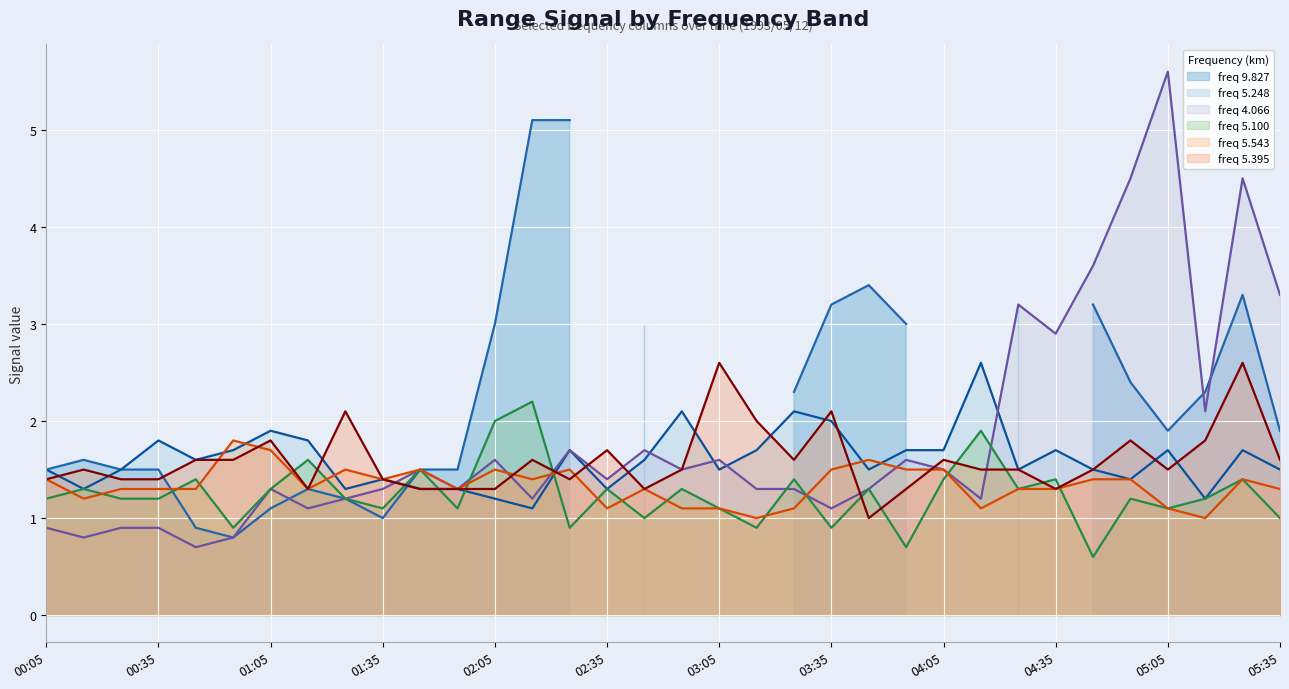

The value of freq 5.100 at 01:35 is 1.1. True or false?

True